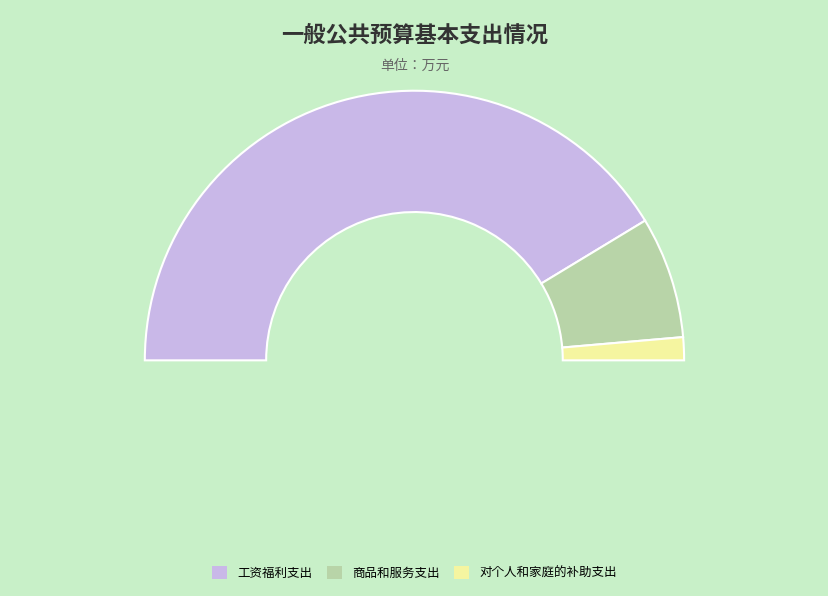

Which slice represents more than half of the pie?

工资福利支出